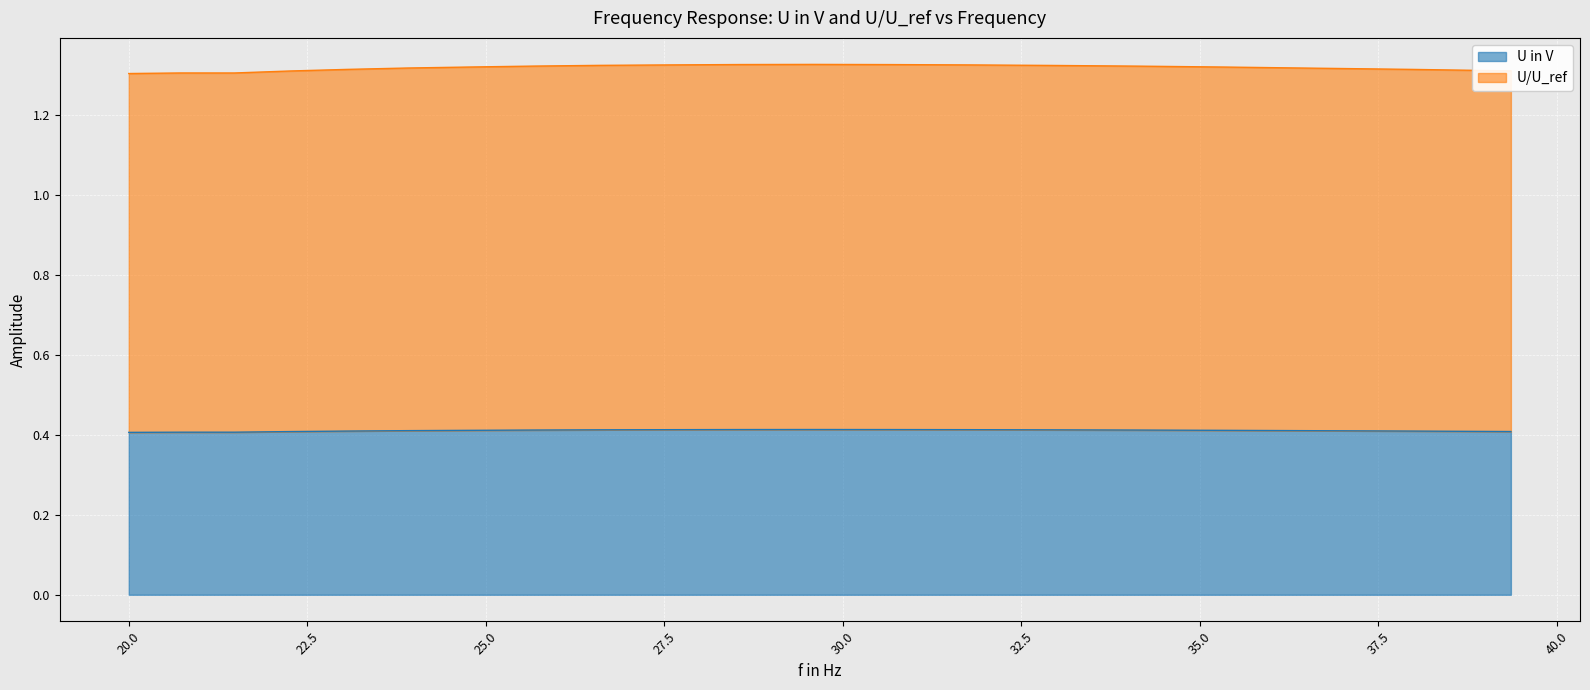

Does the chart display data point markers on the line(s)?

No